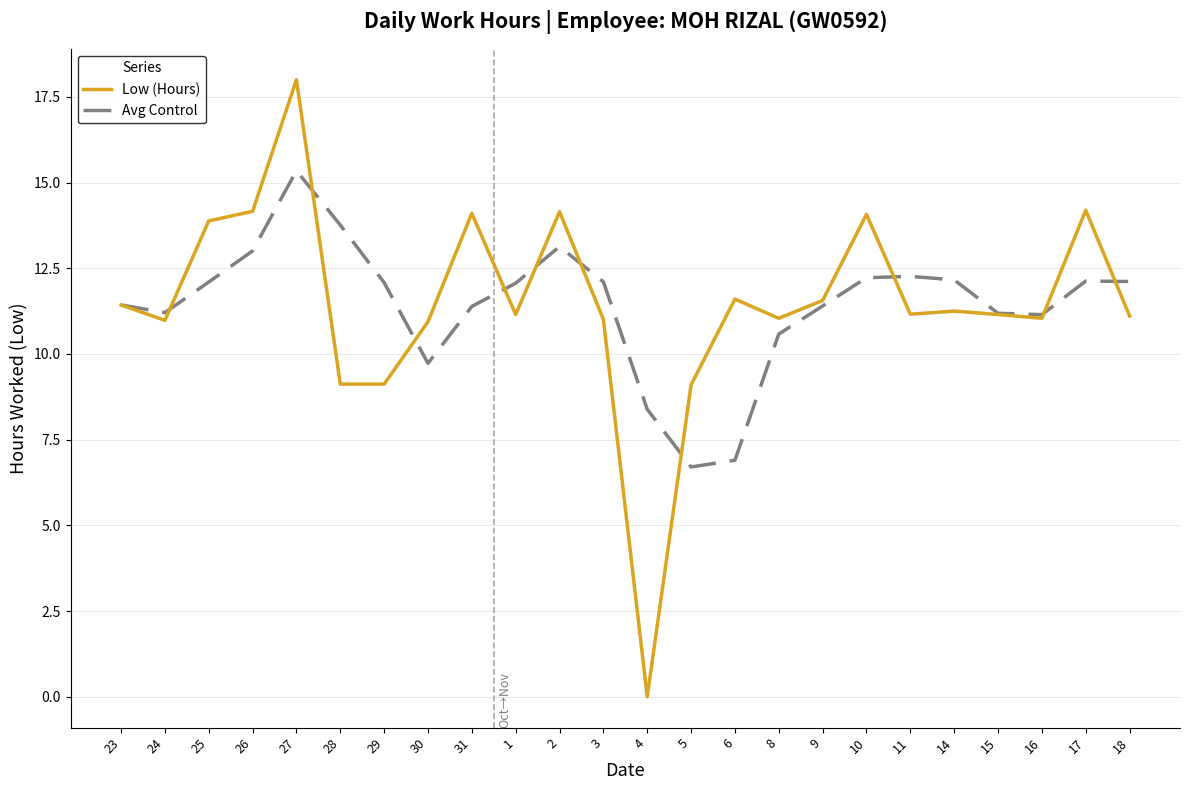

Which series changed the most between 15 and 18?

Avg Control